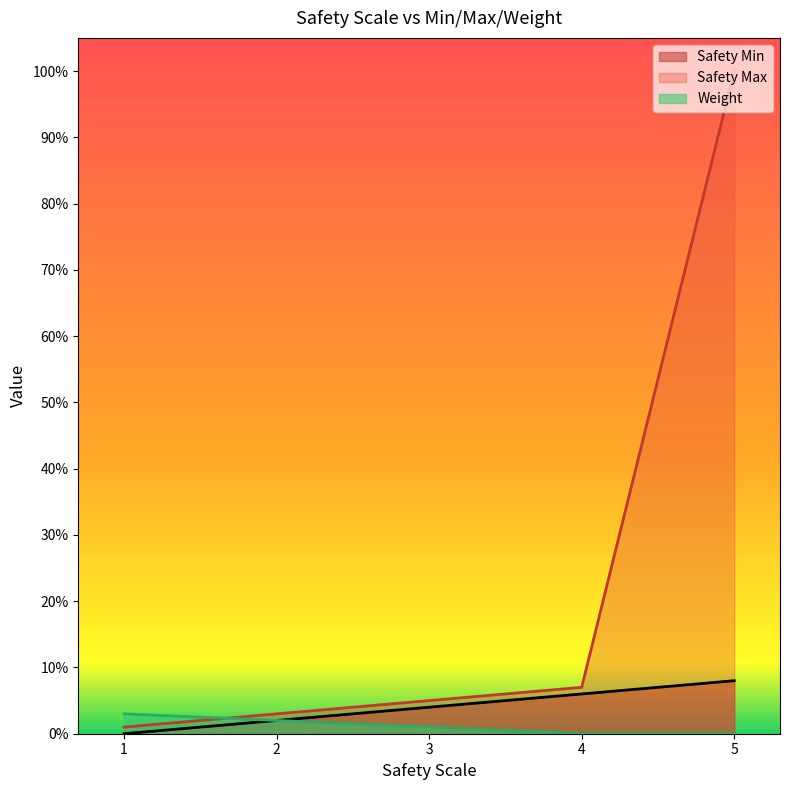

What is the sum of all Safety Max values?

116